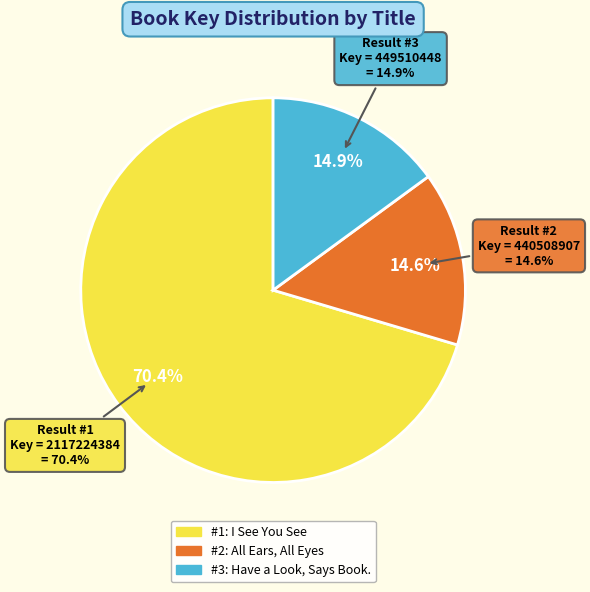

Do Have a Look, Says Book. and I See You See together represent more than half of the pie?

Yes